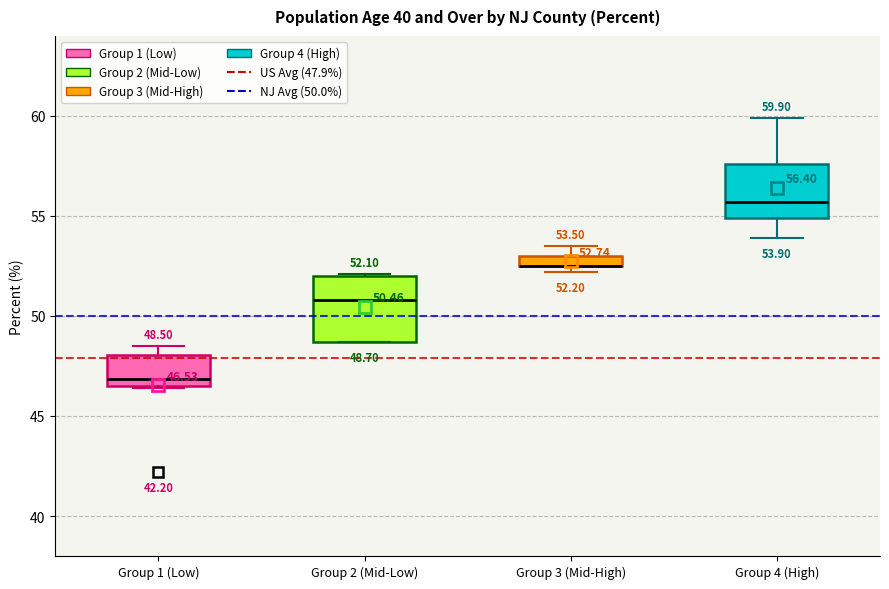

Which box is the tallest, from its lower edge to its upper edge?

Group 2 (Mid-Low)